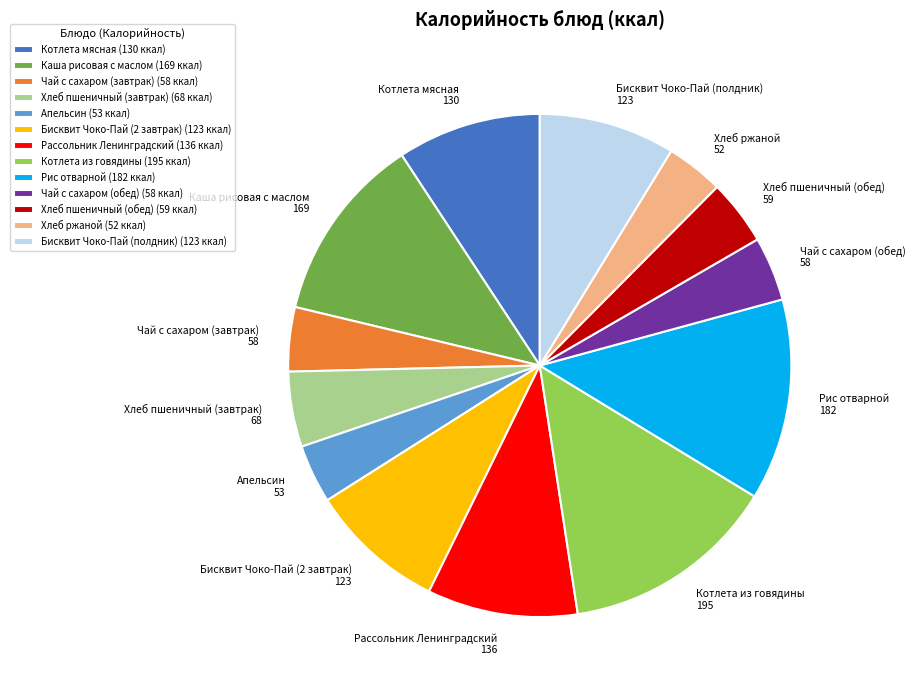

What is the largest slice in the pie chart?

Котлета из говядины